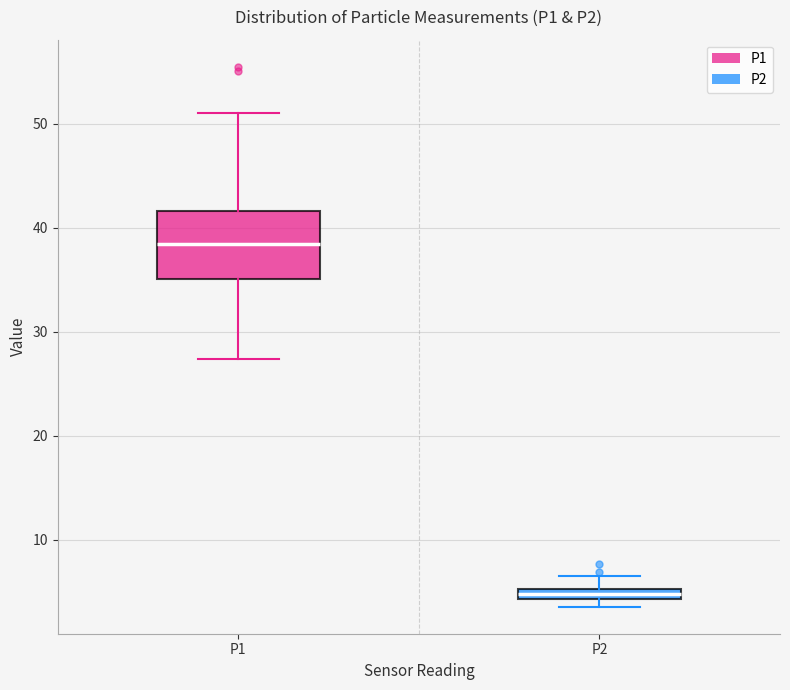

Which box's median line is the lowest?

P2